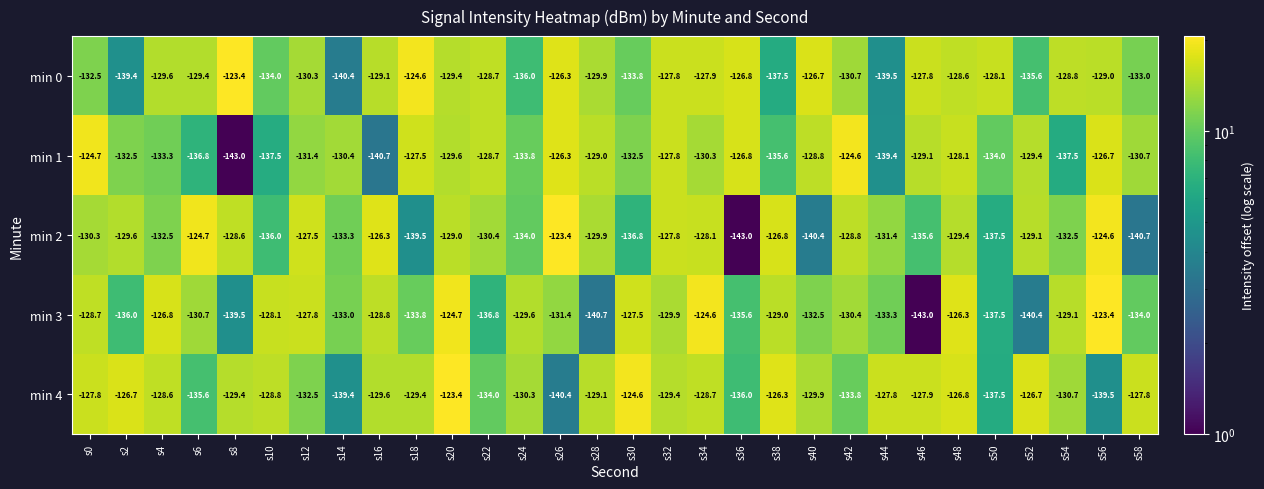

At which label does min 4 reach its peak?

s20